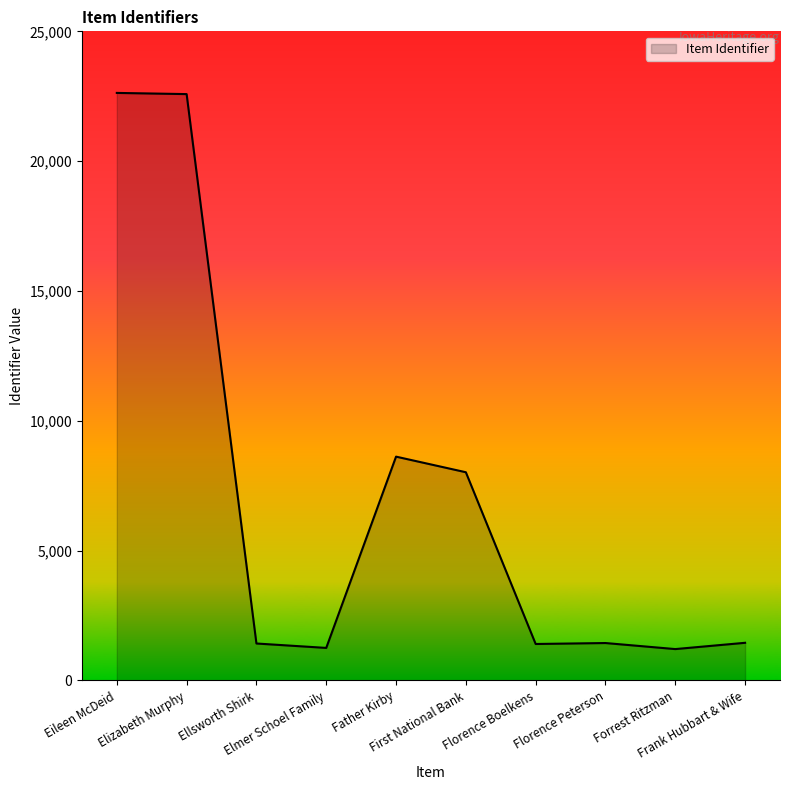

What is the smallest value displayed?

1204